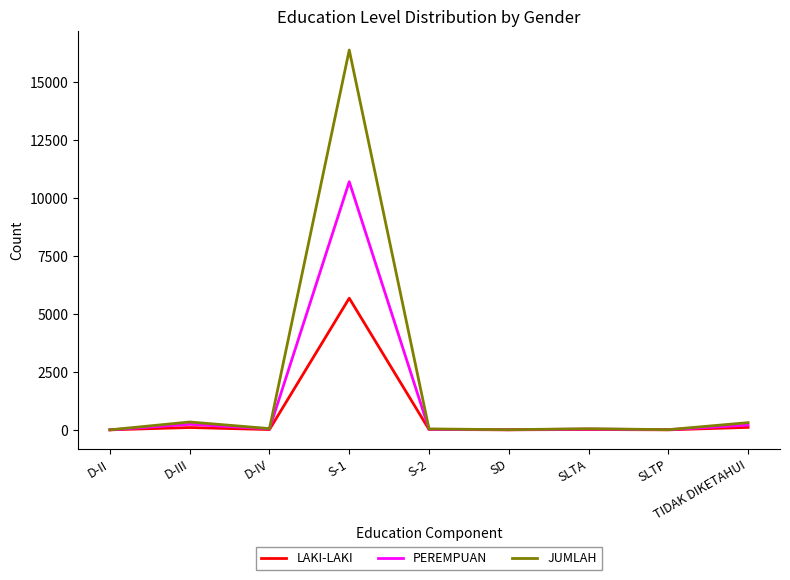

The value of PEREMPUAN at S-1 is 18402. True or false?

False